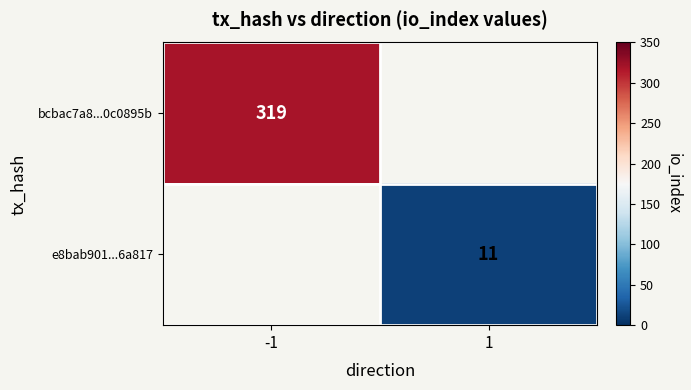

True or false: bcbac7a8...0c0895b has a value of 319 at -1.

True